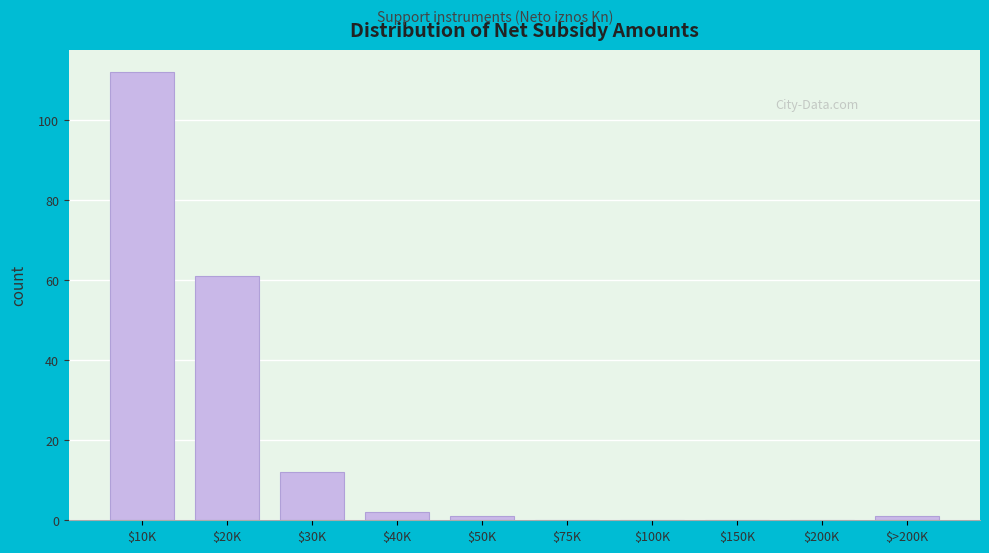

Which label corresponds to the largest value in the chart?

$10K